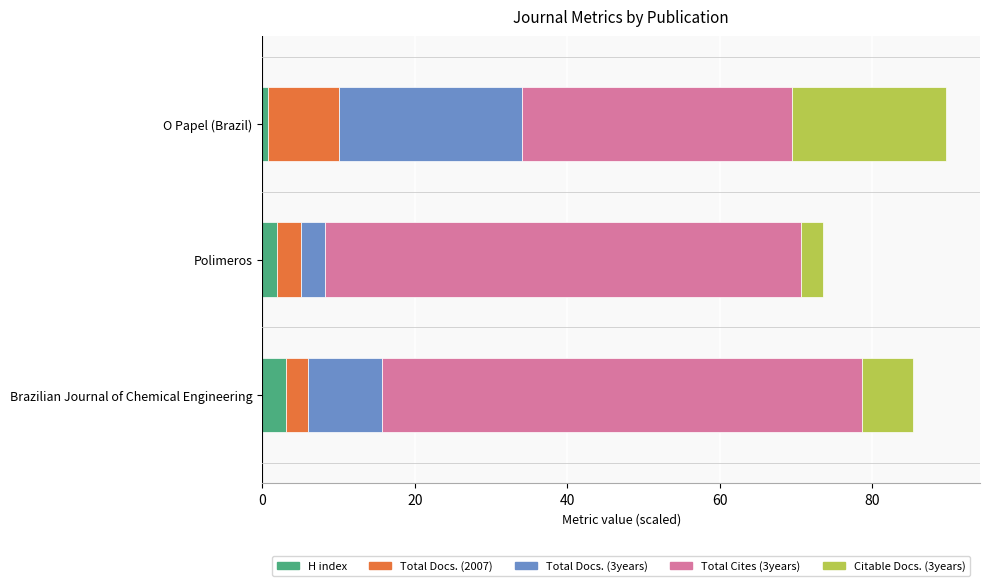

The H index series shows 1.9 at Polimeros. True or false?

True